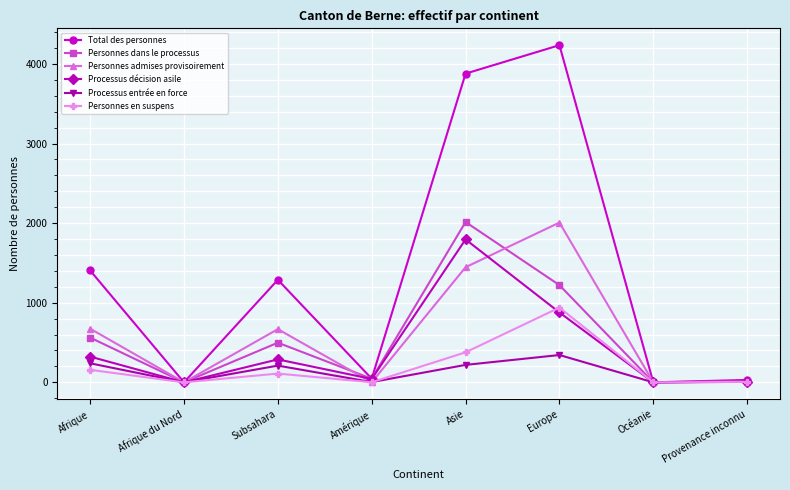

What is the difference between the Total des personnes values at Asie and Subsahara?

2590